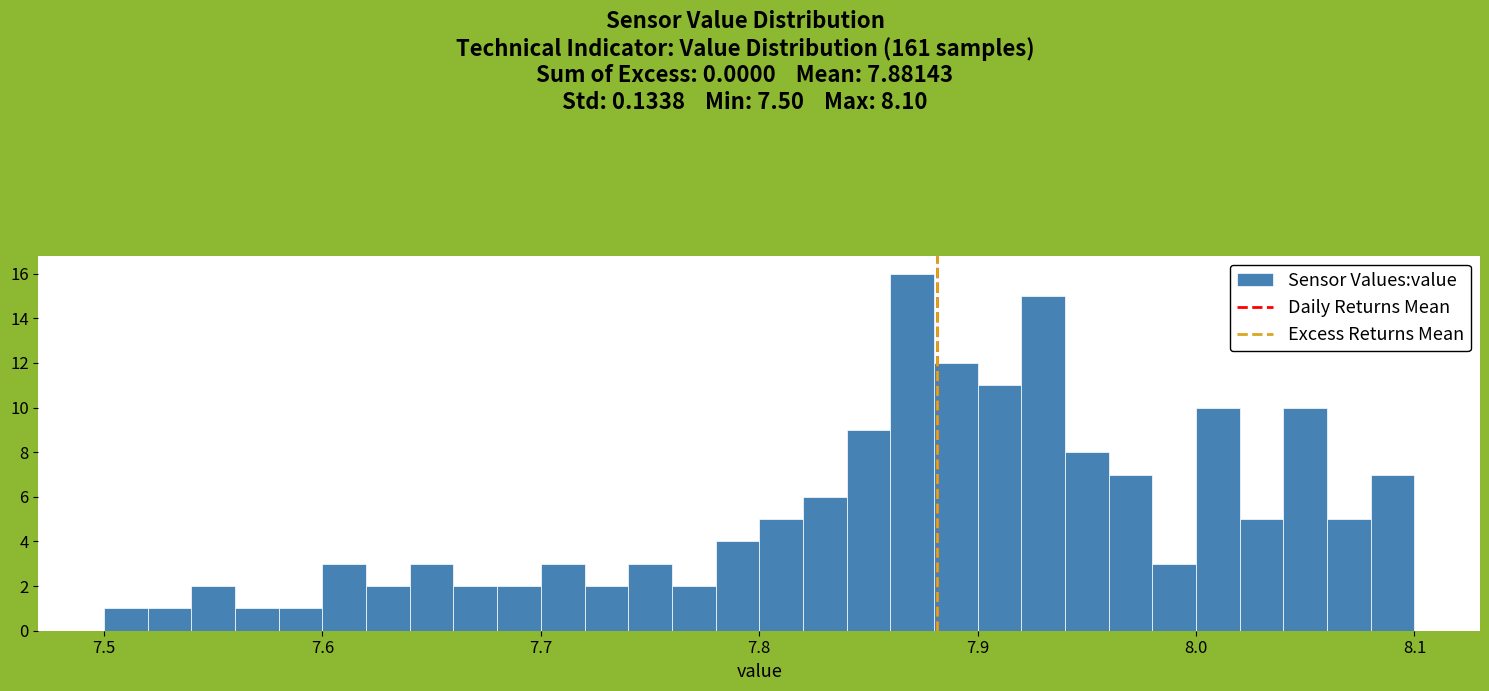

Around what value on the x-axis is the tallest bar? Give the approximate position of its centre, as read against the axis.

7.87